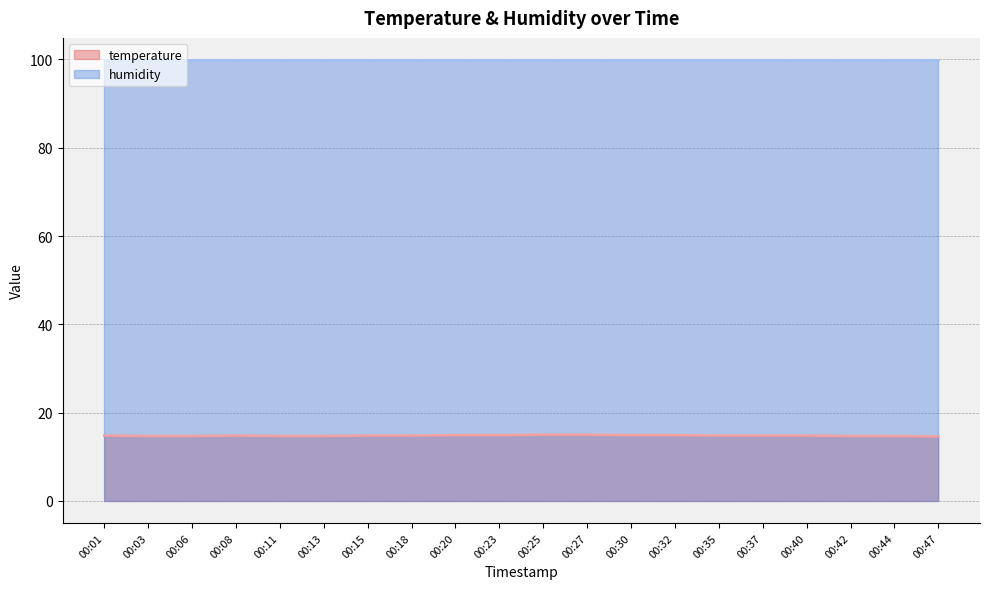

Rank the categories by value from lowest to highest.

00:47, 00:03, 00:06, 00:11, 00:13, 00:42, 00:44, 00:01, 00:08, 00:15, 00:18, 00:35, 00:37, 00:40, 00:20, 00:23, 00:30, 00:32, 00:25, 00:27